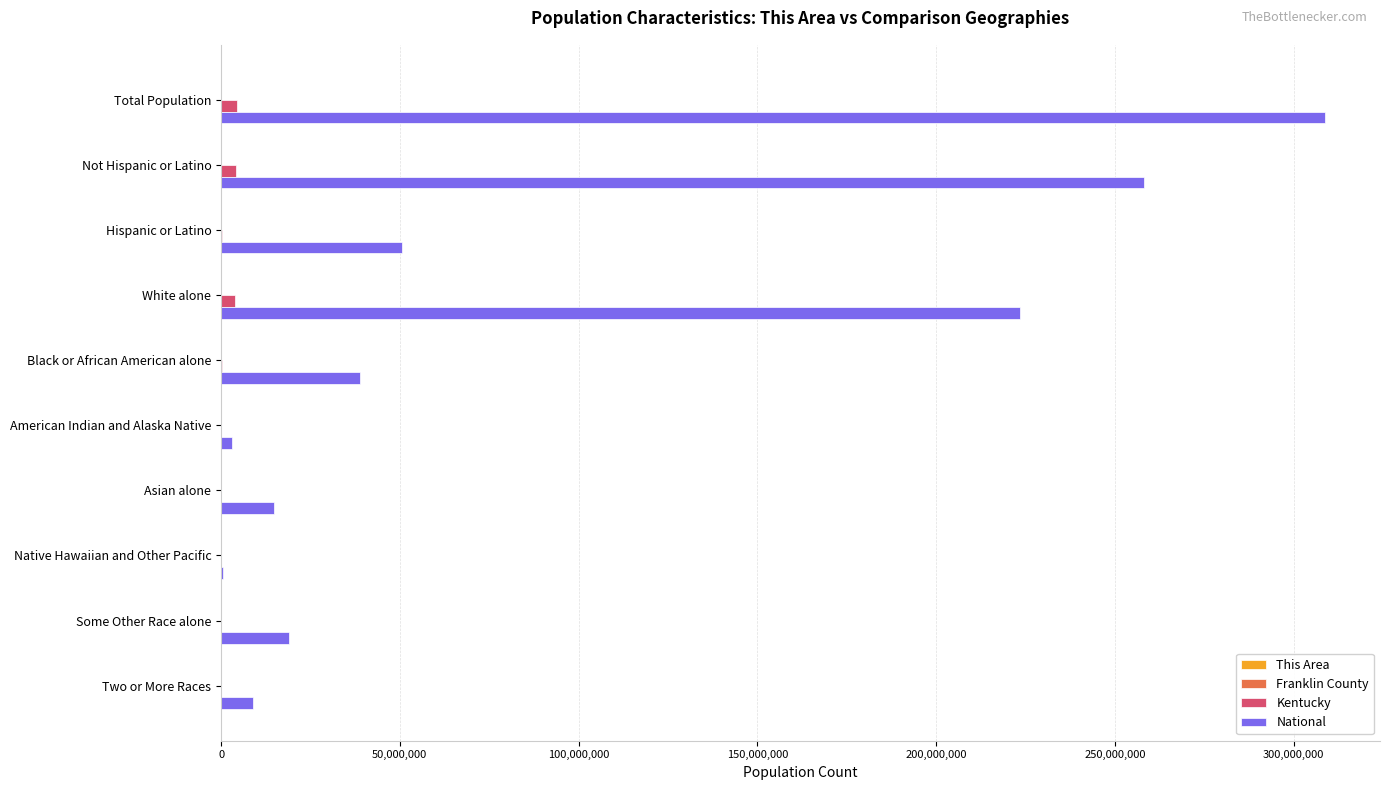

Between Black or African American alone and American Indian and Alaska Native, which series saw the biggest shift?

National